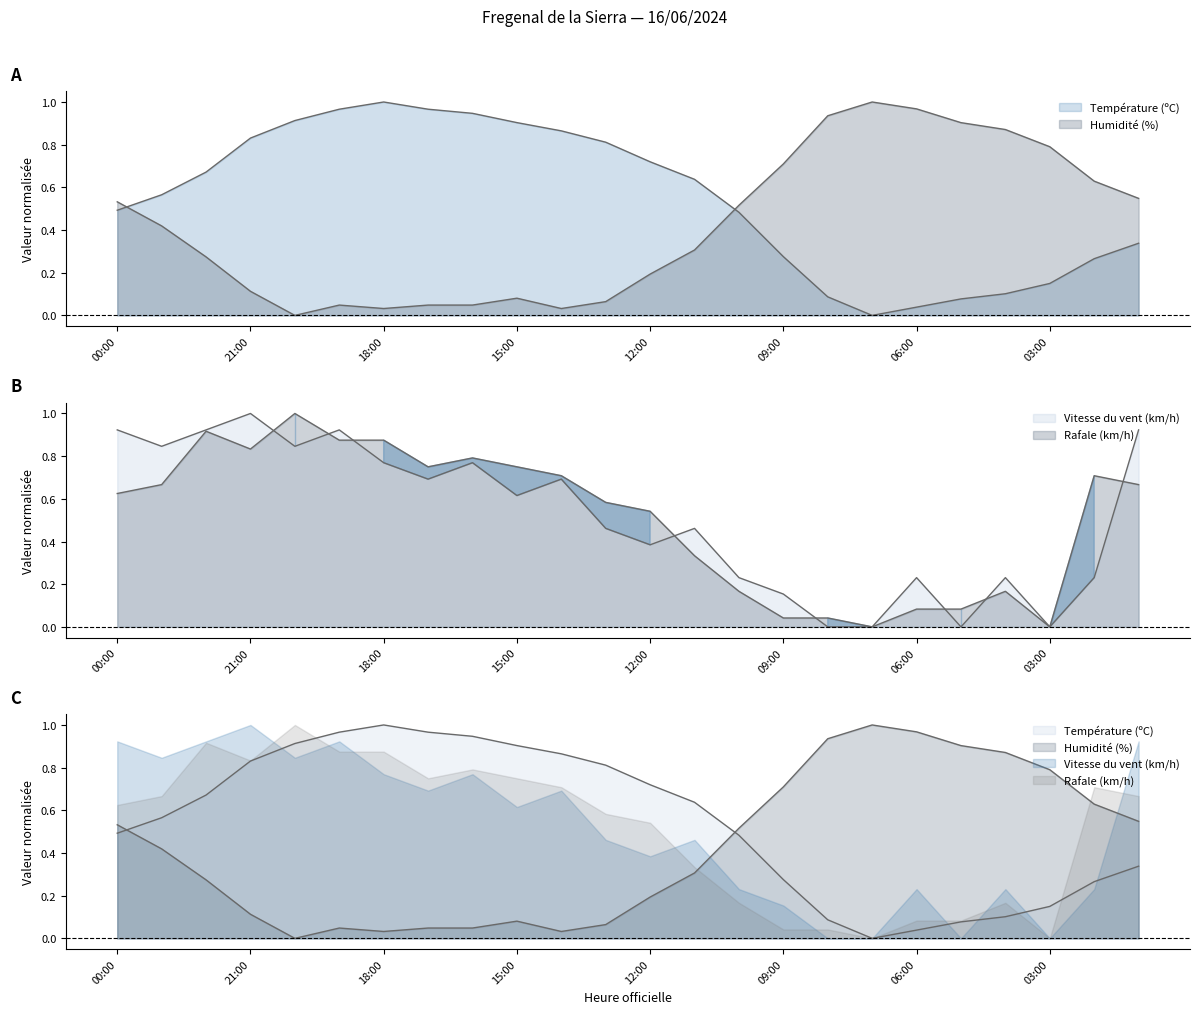

How many lines are shown in the chart?

4